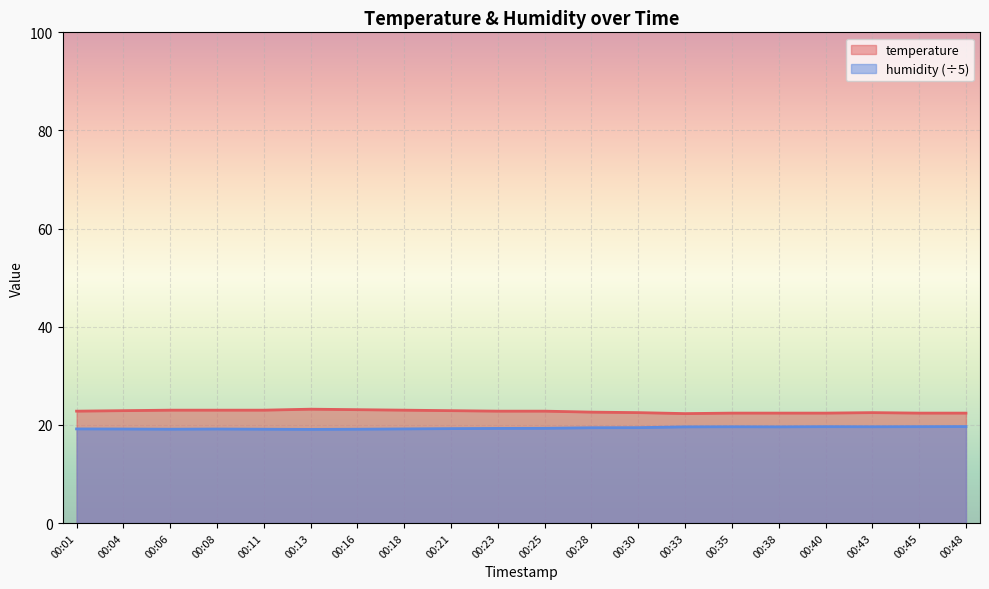

True or false: temperature has more than 1 interior local peaks.

True